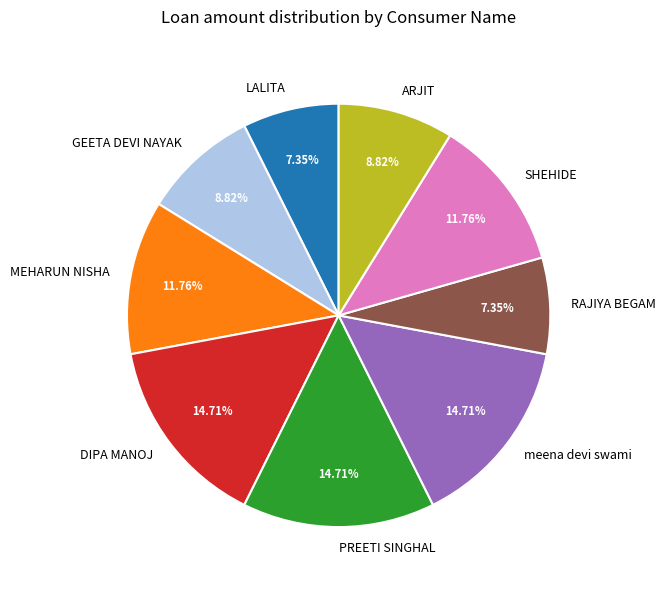

Does RAJIYA BEGAM account for over 50% of the chart?

No